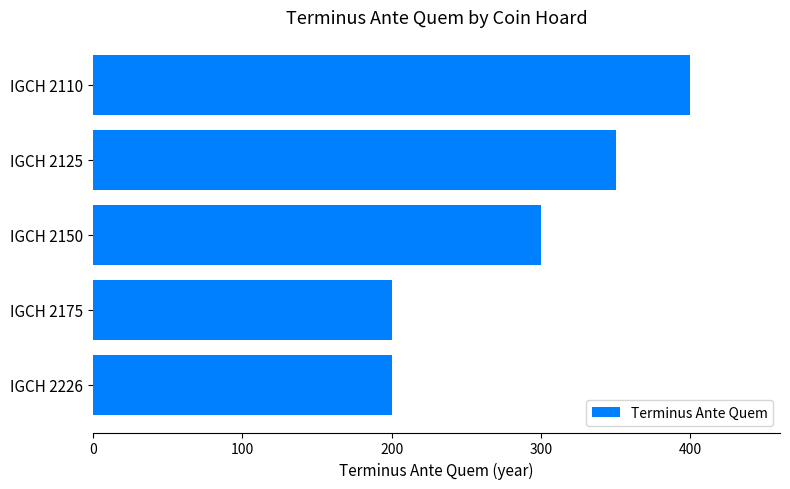

What is the ratio of the value at IGCH 2150 to the value at IGCH 2226?

1.5